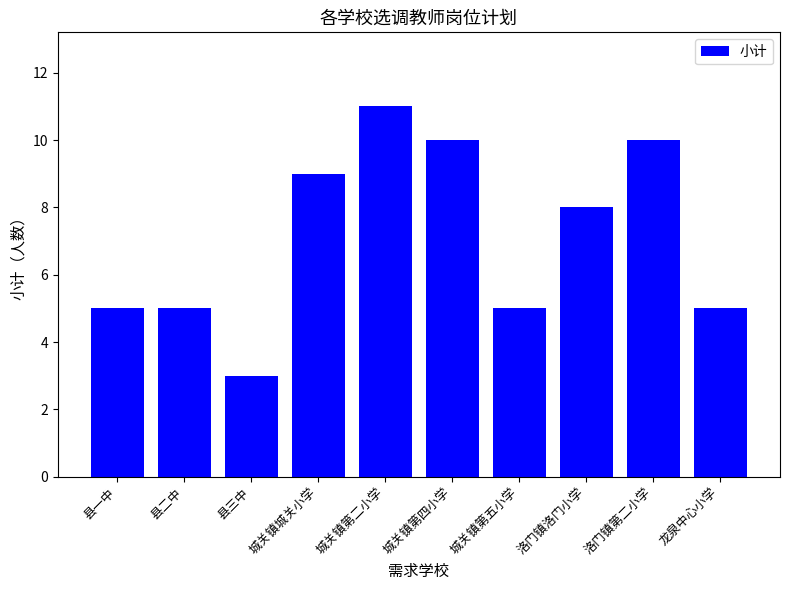

Approximately how many times larger is the value at 洛门镇洛门小学 compared to 城关镇第五小学?

1.6